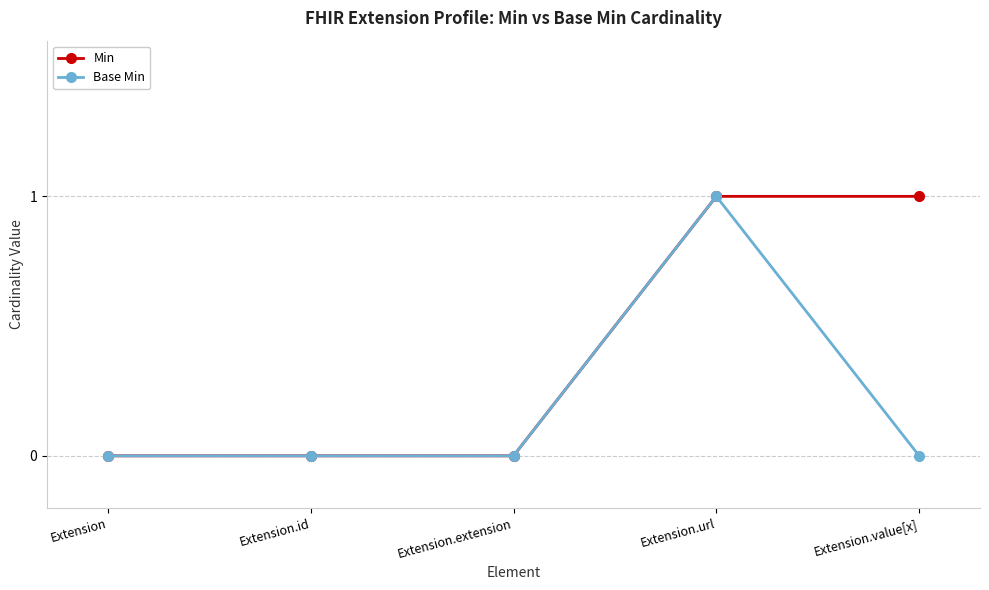

Rank the series at Extension.value[x] from lowest to highest value.

Base Min, Min